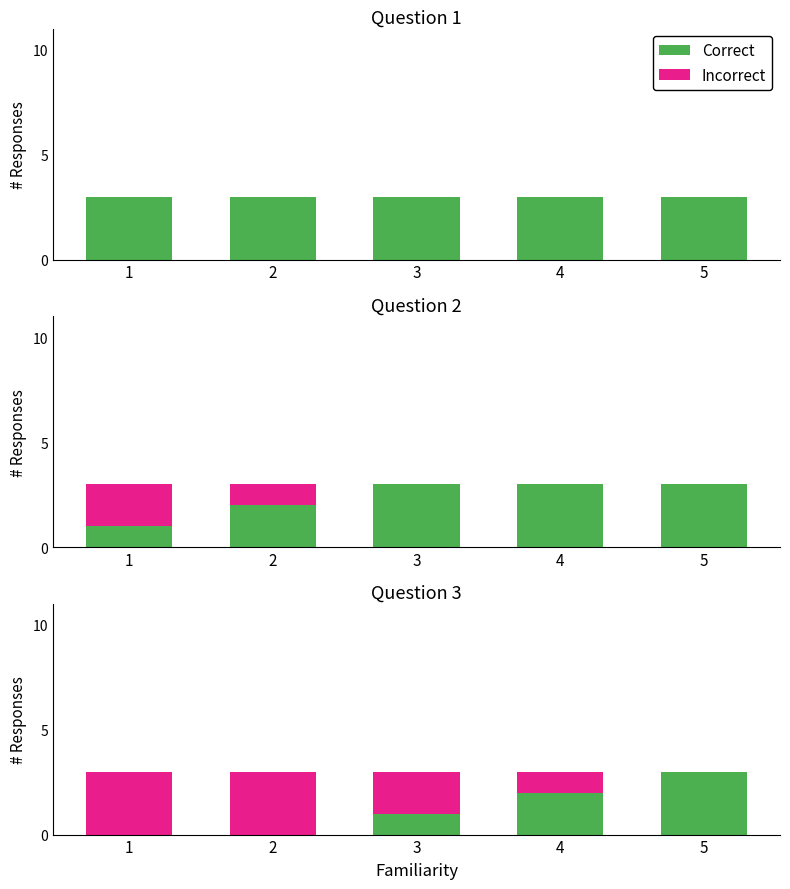

At which label does Incorrect reach its peak?

1